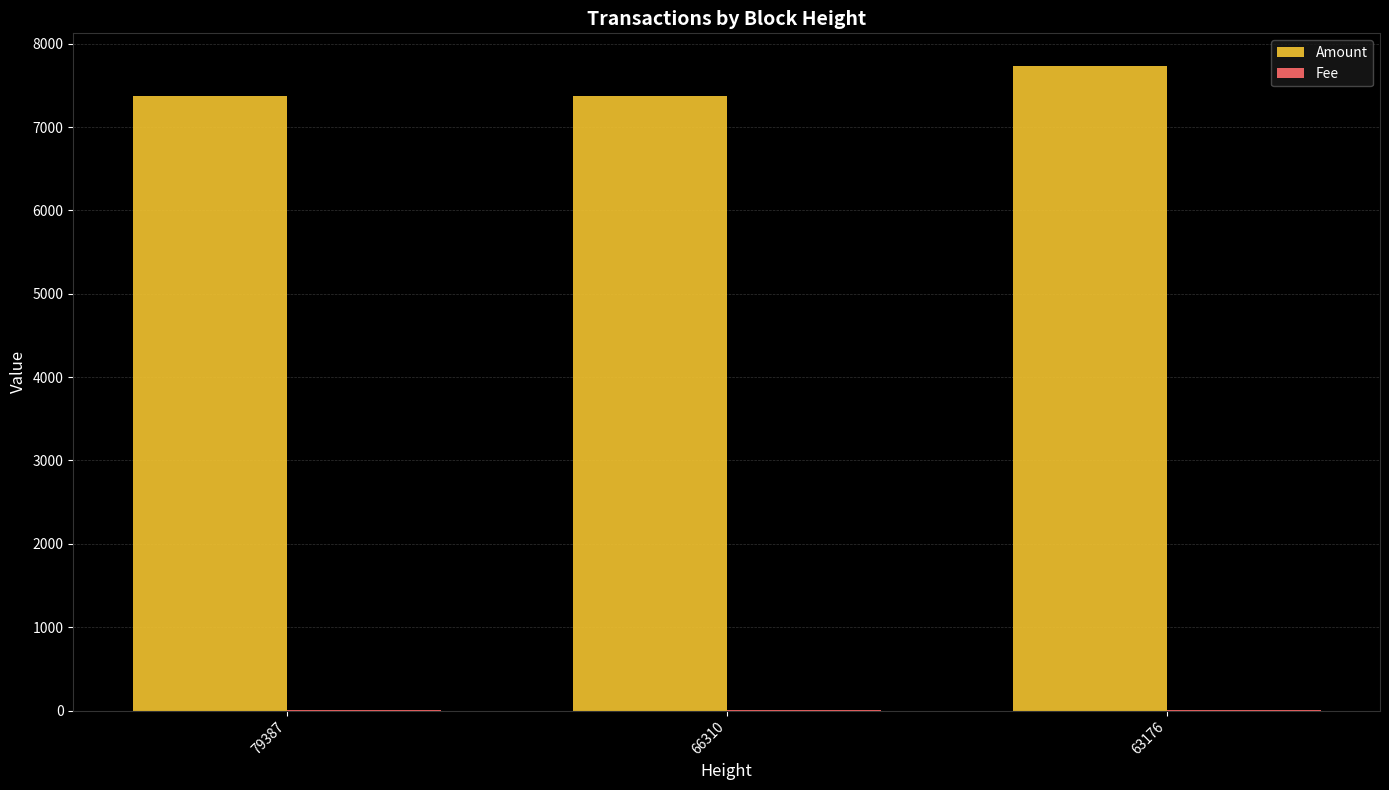

What is the total value across all series at 63176?

7738